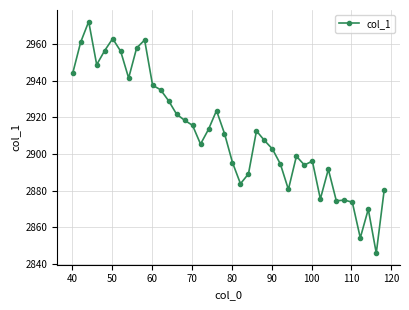

What is the average value?

2911.7